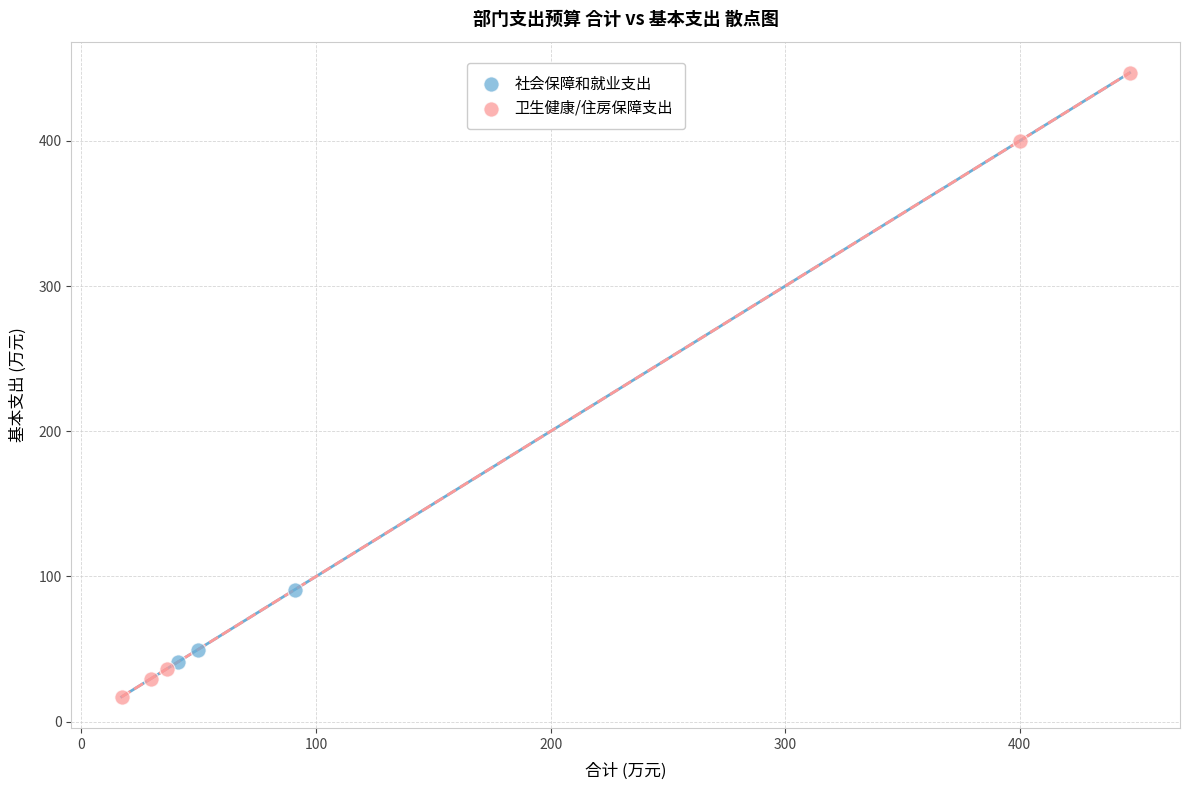

Which series has the widest spread of Y values?

卫生健康/住房保障支出